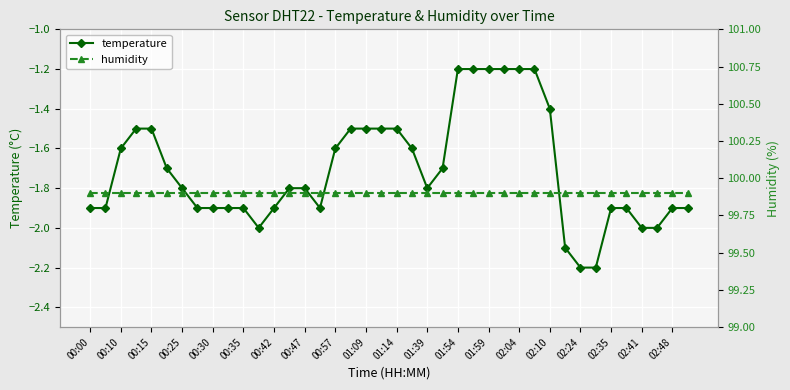

True or false: temperature has a value of -1.1 at 00:00.

False